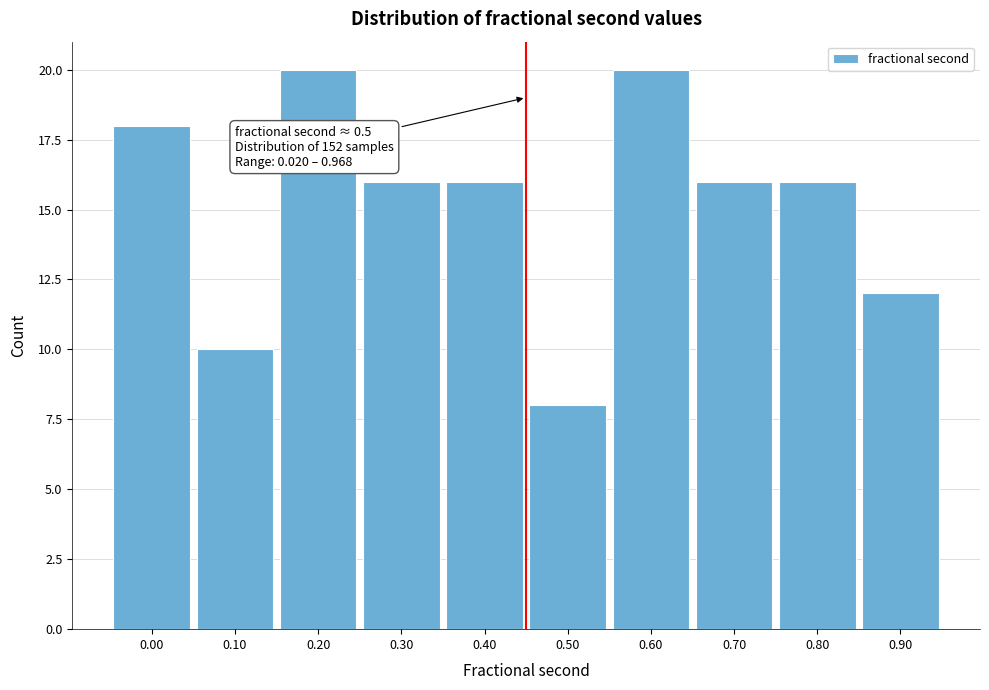

Reading left to right, what are all the values shown in this chart?

18	10	20	16	16	8	20	16	16	12